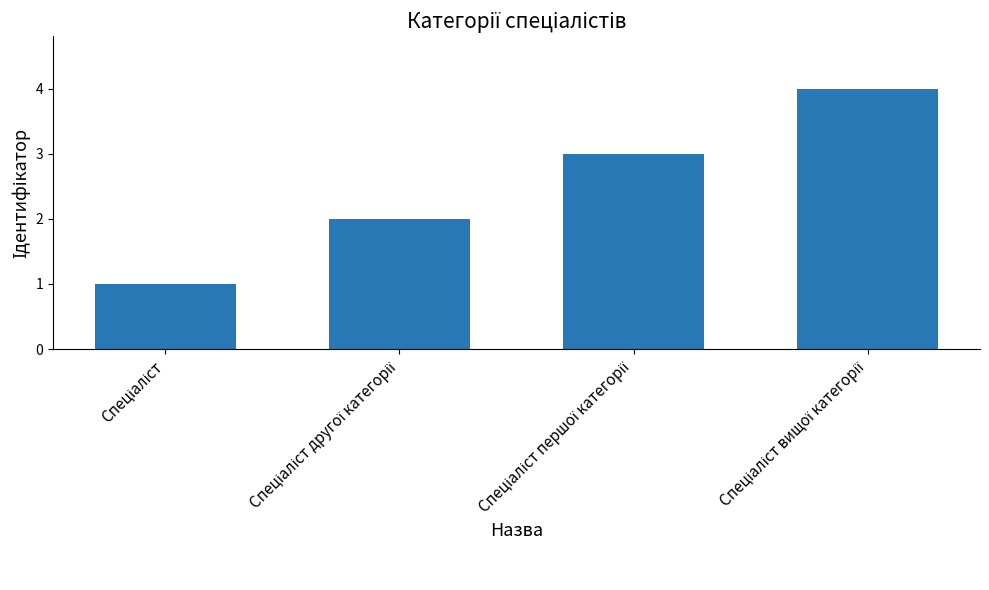

How many data points does each series have?

4